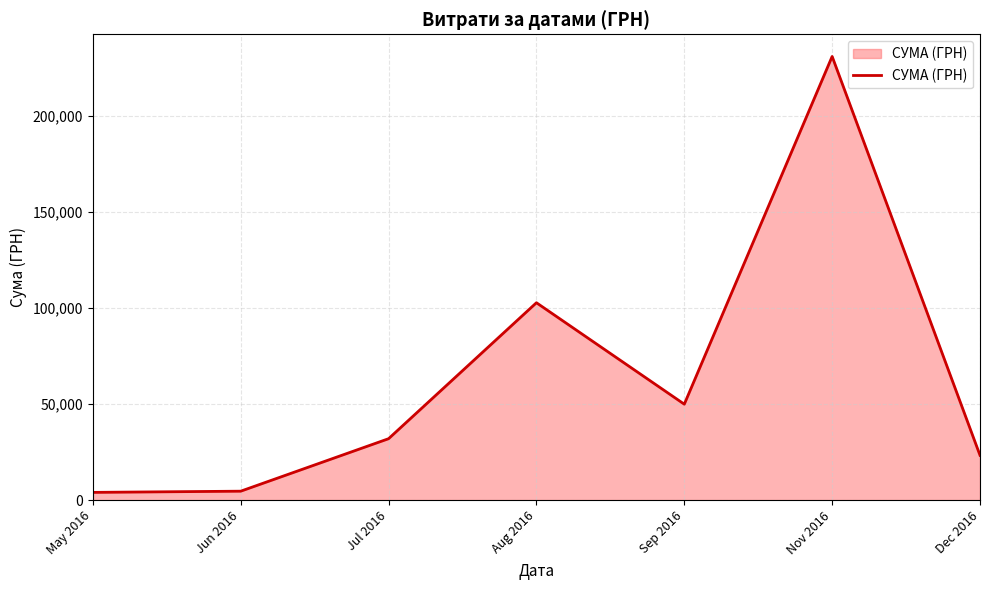

Does the chart have visible grid lines?

Yes